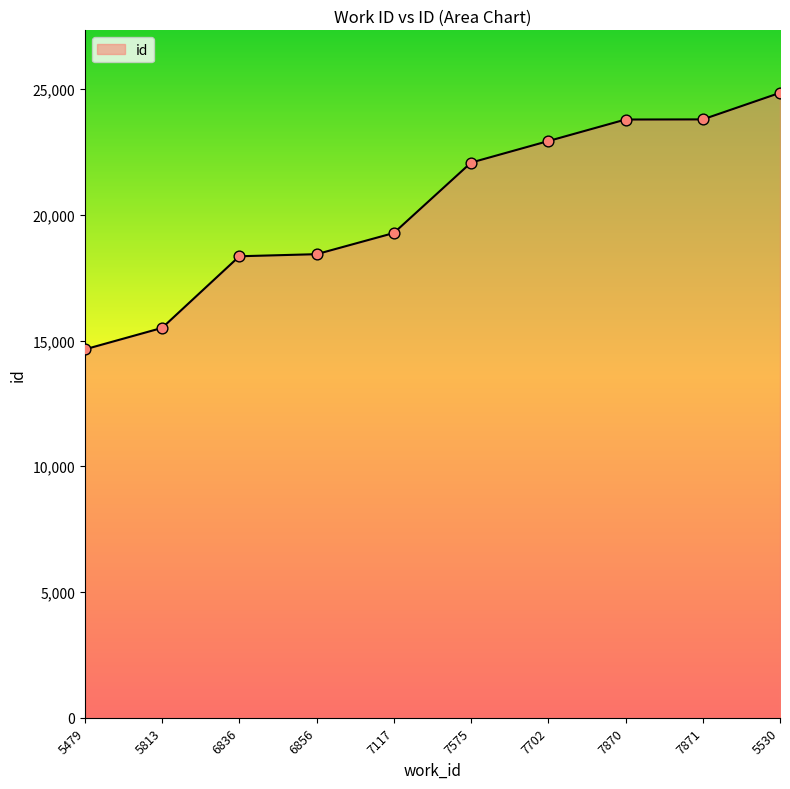

Between 7871 and 7117, which is larger?

7871